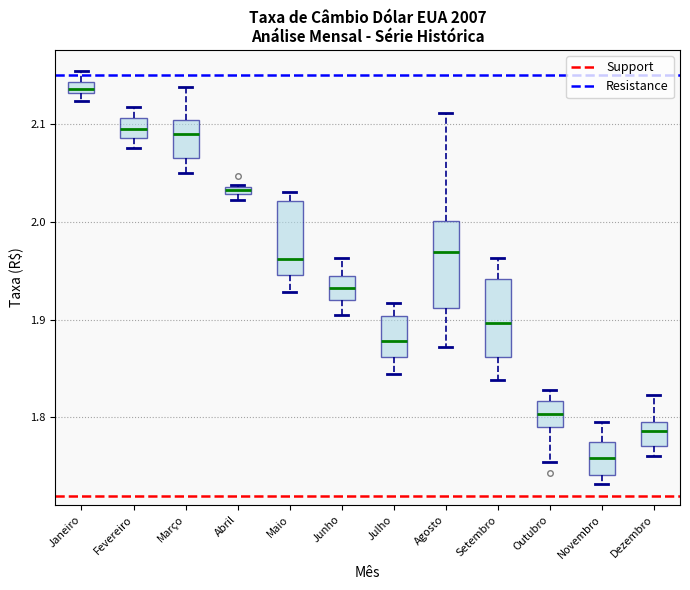

Where does the upper whisker of the box for Junho end on the y-axis? The values are not printed on the chart, so give them approximately, as read against the axis.

1.96